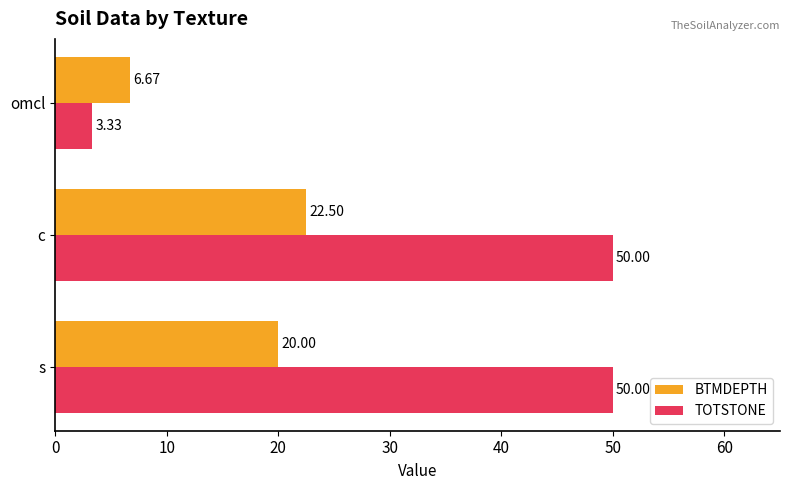

What is the maximum value shown in the chart?

50.0